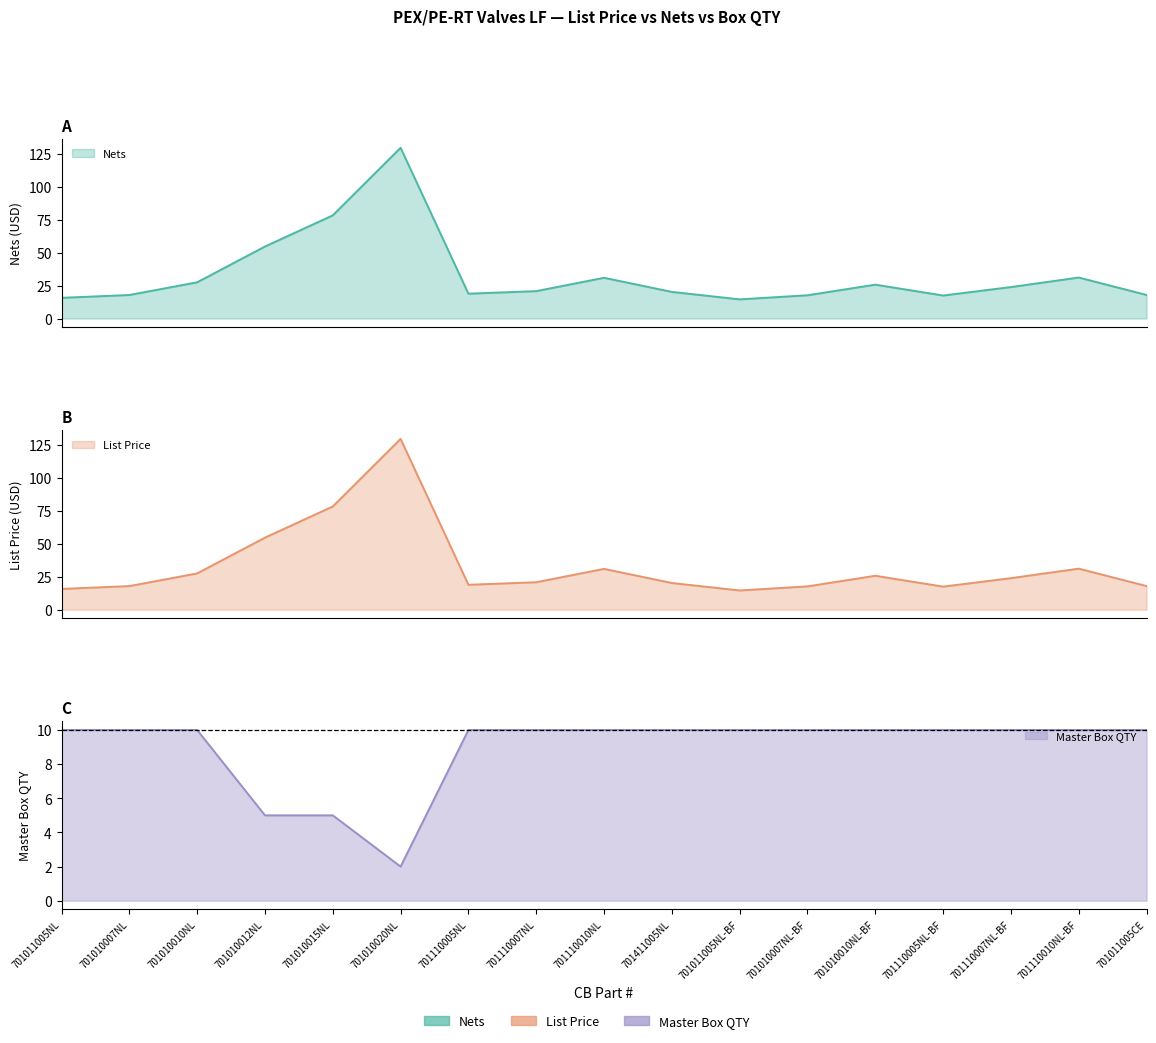

Rank the series by their maximum value, from highest to lowest.

Nets, List Price, Master Box QTY